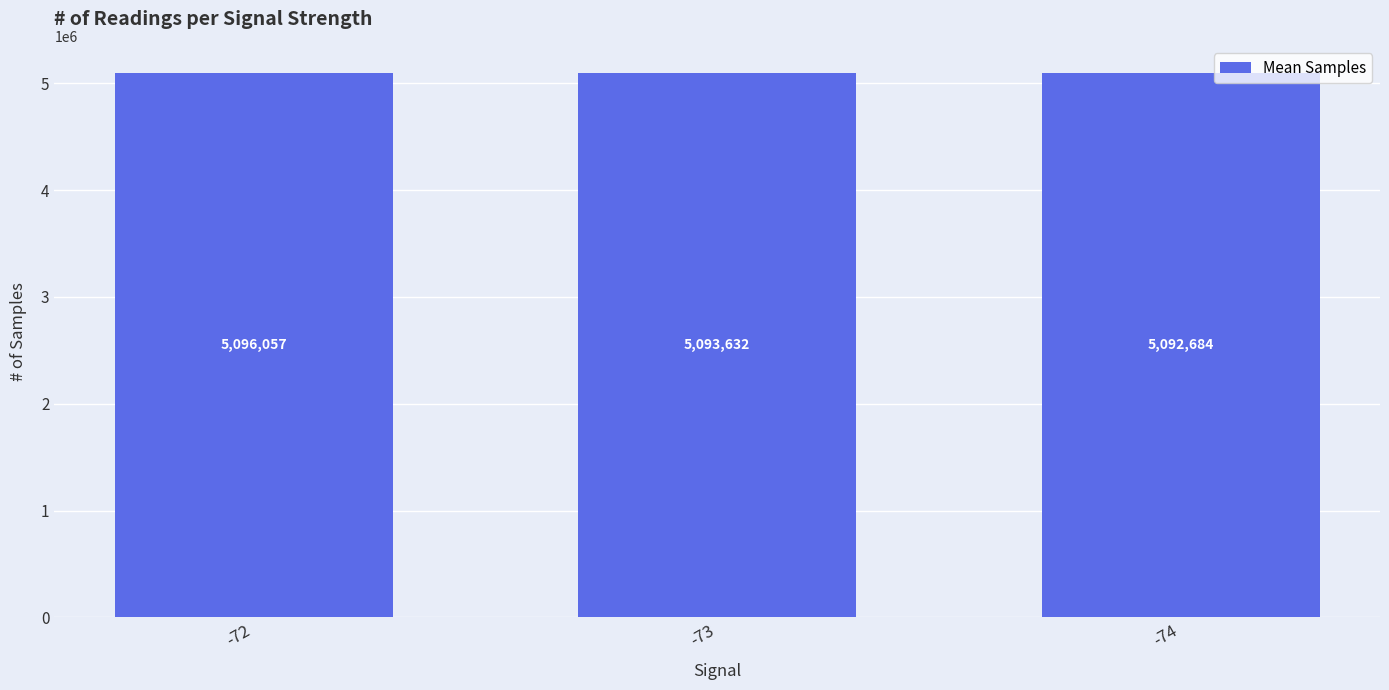

Reading left to right, what are all the values shown in this chart?

-72=5096057	-73=5093632	-74=5092684